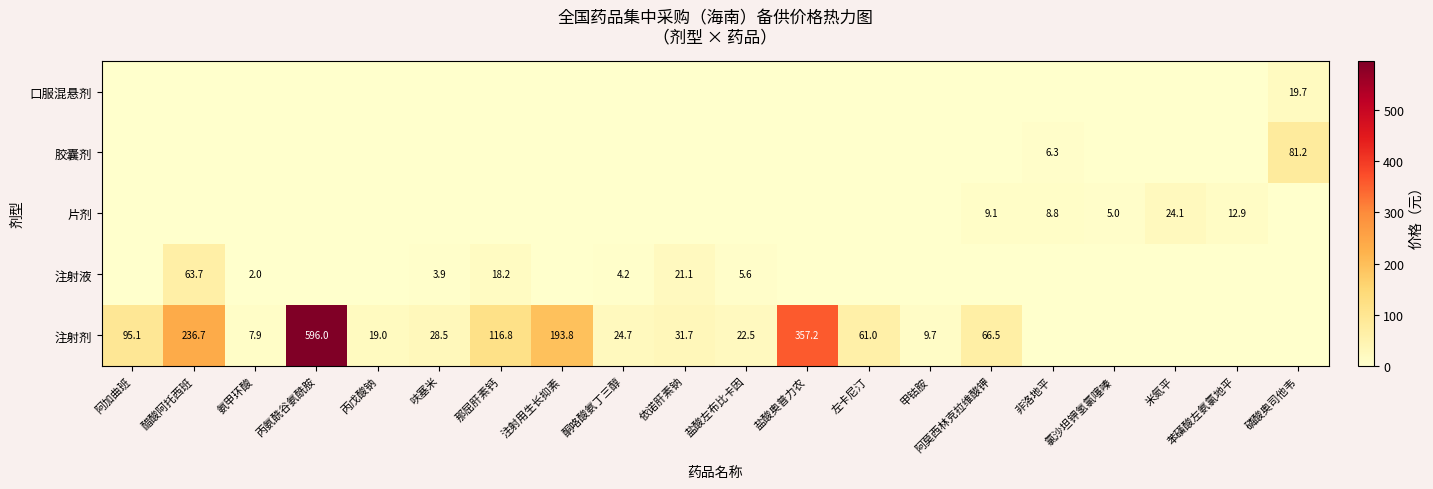

What is the difference between the 注射剂 values at 丙戊酸钠 and 依诺肝素钠?

12.7